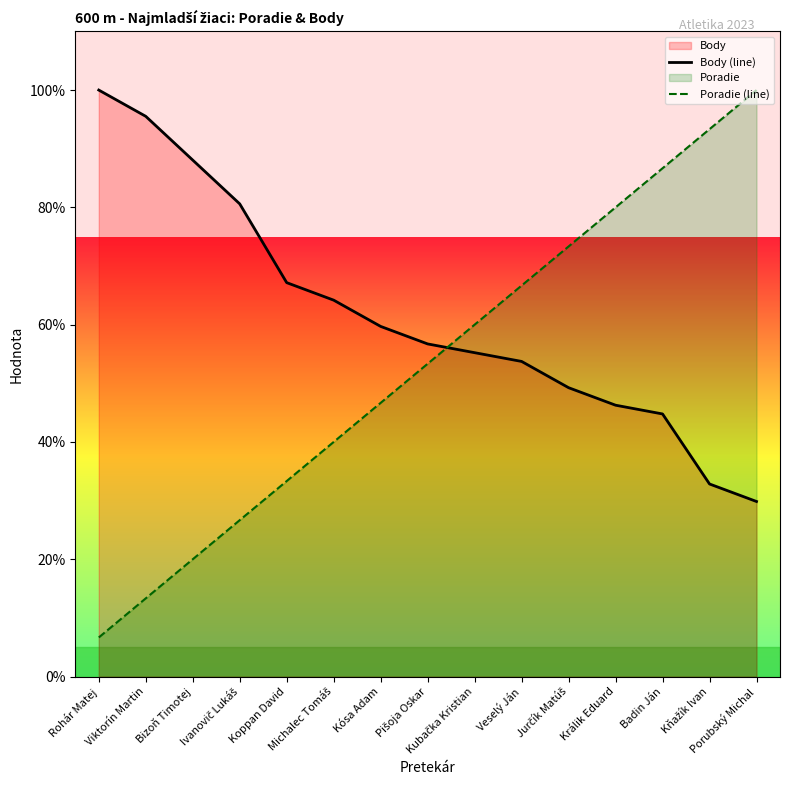

Is it true that Poradie (line) equals 26.7 at Ivanovič Lukáš?

True